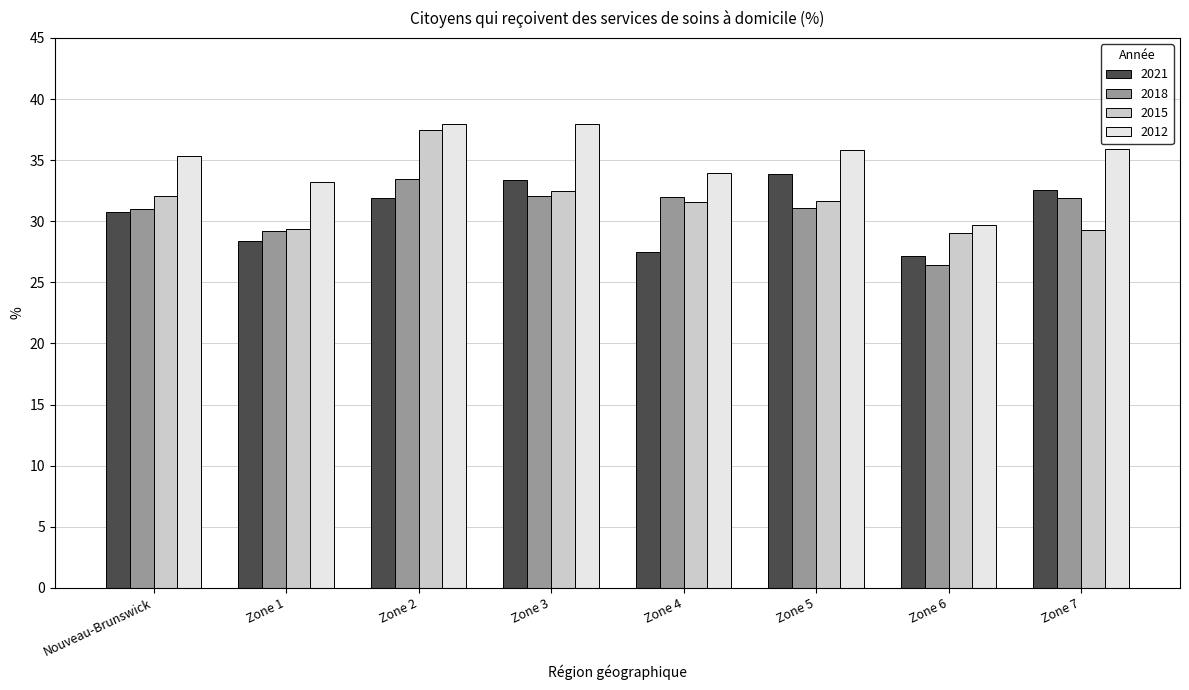

True or false: 2018 has a value of 17.4 at Zone 7.

False